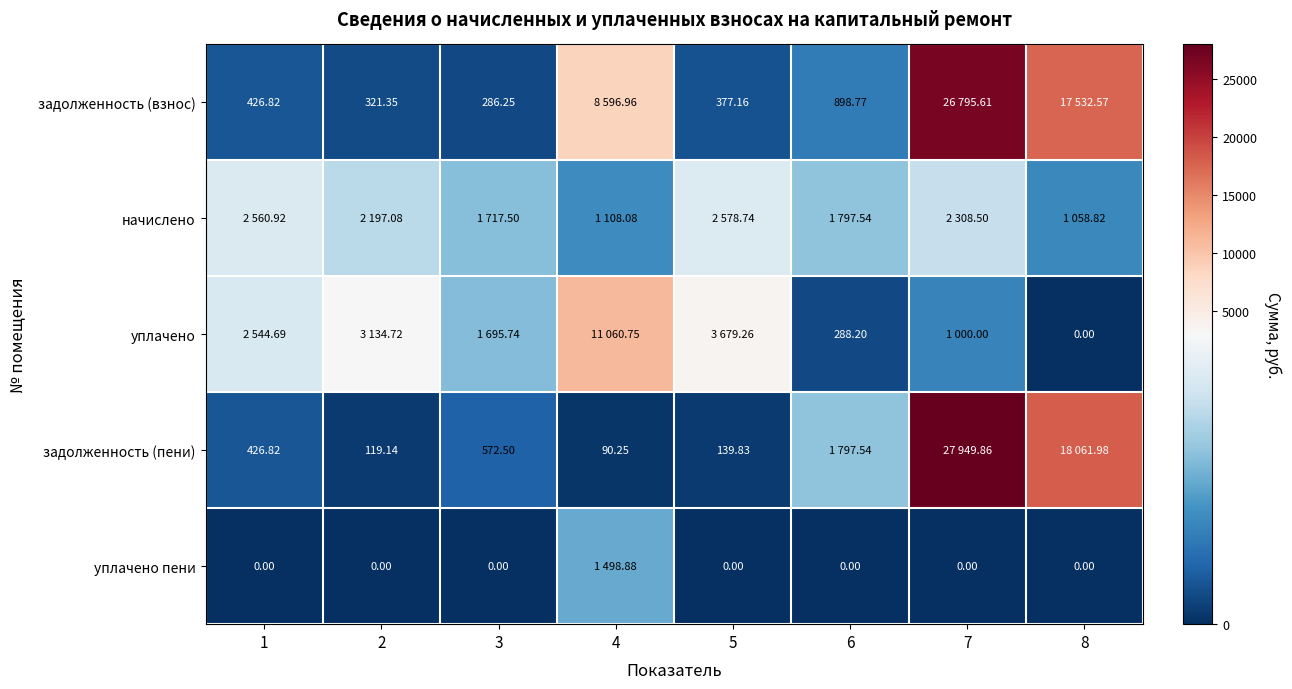

At which category is the sum across all series the highest?

7